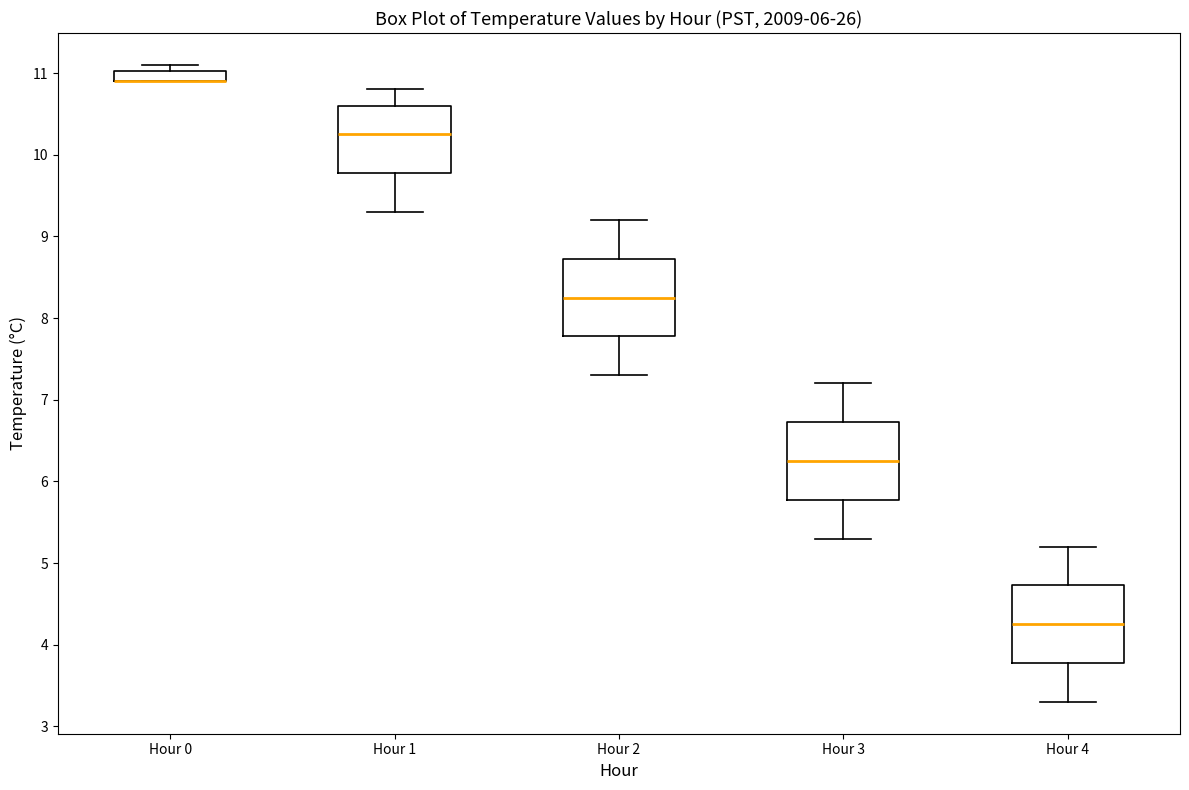

Where does the median line of the box for Hour 1 sit on the y-axis? The values are not printed on the chart, so give them approximately, as read against the axis.

10.3